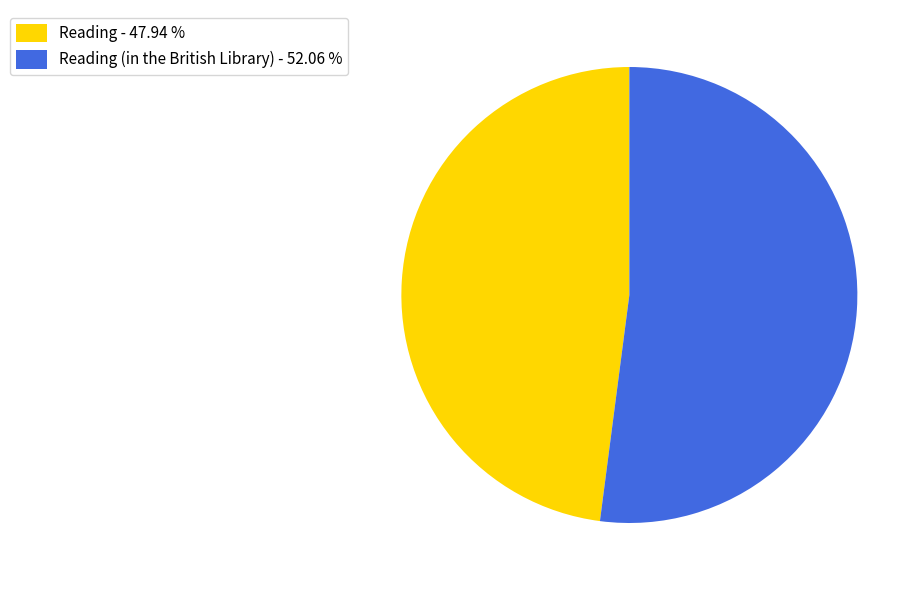

Which category has the biggest portion of the pie?

Reading (in the British Library) - 52.06 %